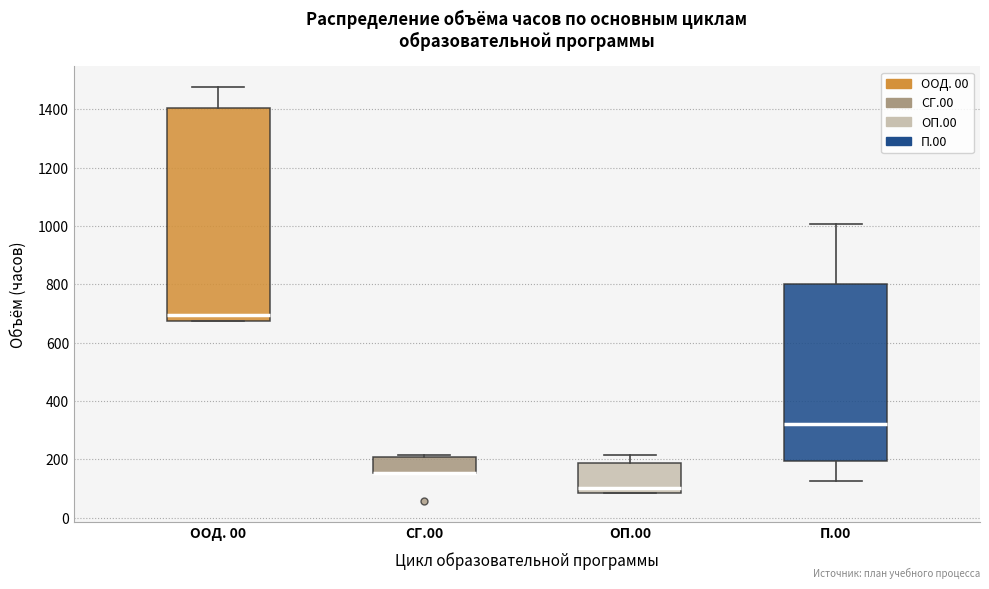

Reading left to right, read every box against the y-axis: the position of its median line, the range the box covers, and the ends of its whiskers. The values are not printed on the chart, so give them approximately, as read against the axis.

ООД. 00: median 700, box 680 to 1400, whiskers 680 to 1480
СГ.00: median 160 (drawn on the box's lower edge), box 160 to 200, whiskers 160 to 220
ОП.00: median 100, box 80 to 180, whiskers 80 to 220
П.00: median 320, box 200 to 800, whiskers 120 to 1000